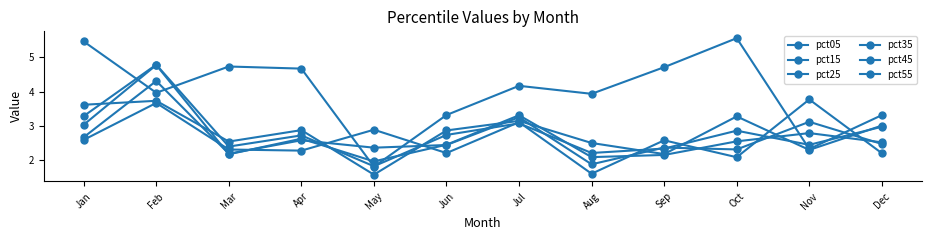

How many interior local peaks does the pct05 series have?

3